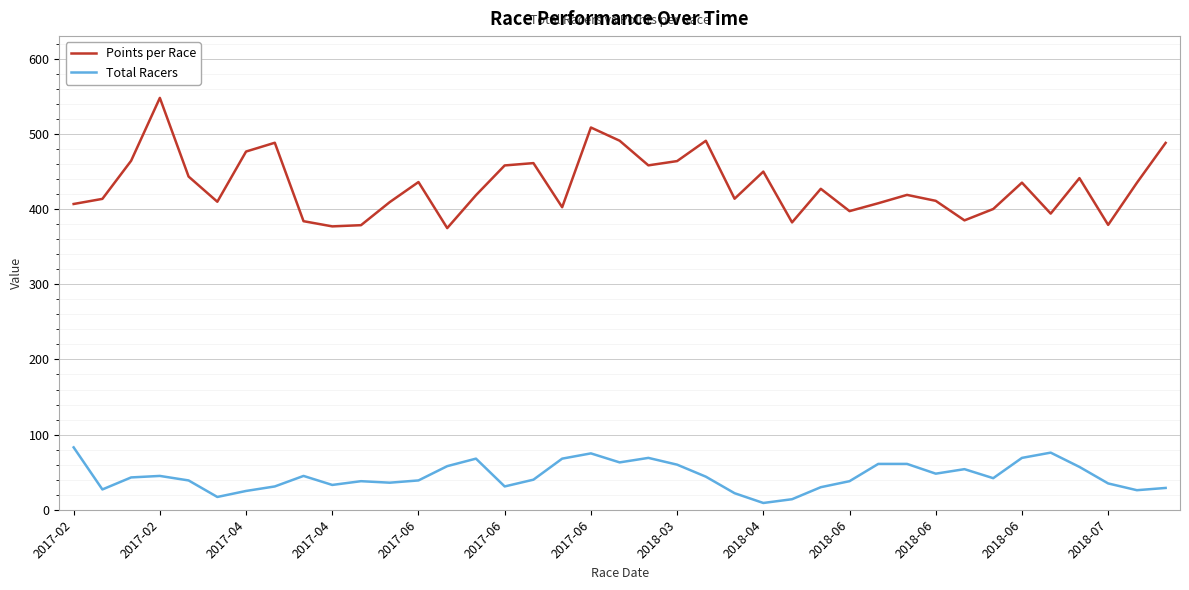

Which series has the largest range (max minus min)?

Points per Race